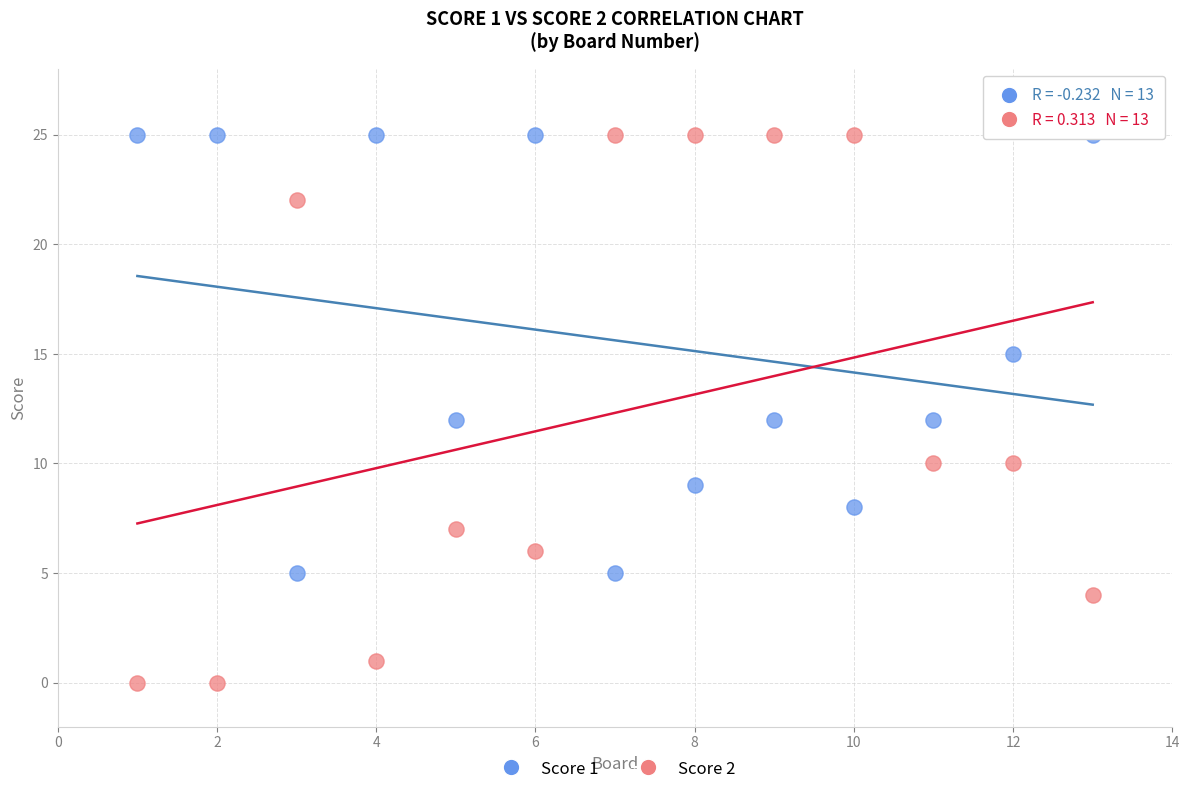

Across all data points, what is the range of Y values (max minus min)?

25